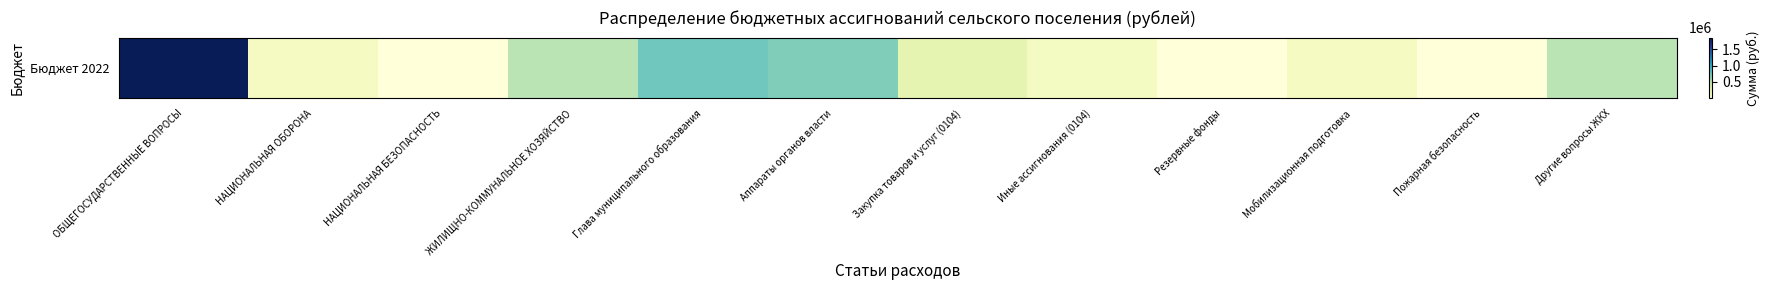

What is the greatest value displayed?

1850000